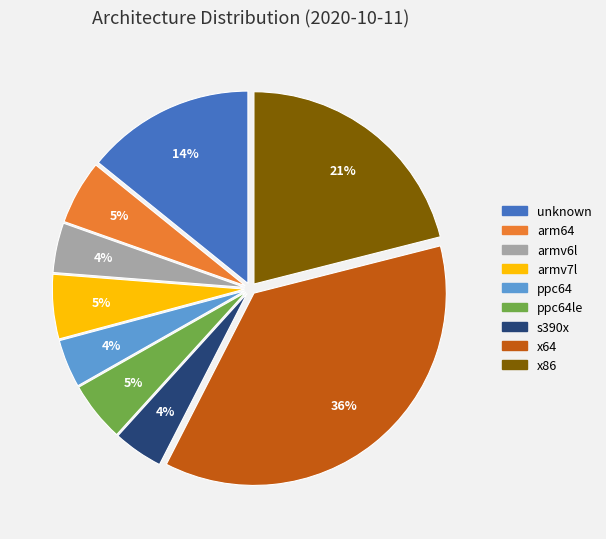

To the nearest percent, what is the average slice percentage?

11%